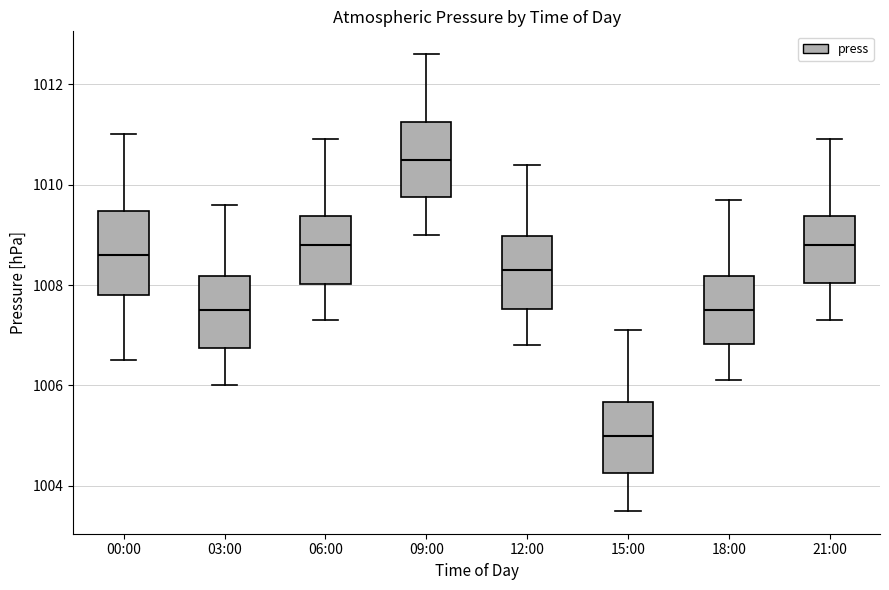

Which box has the lowest median line?

15:00